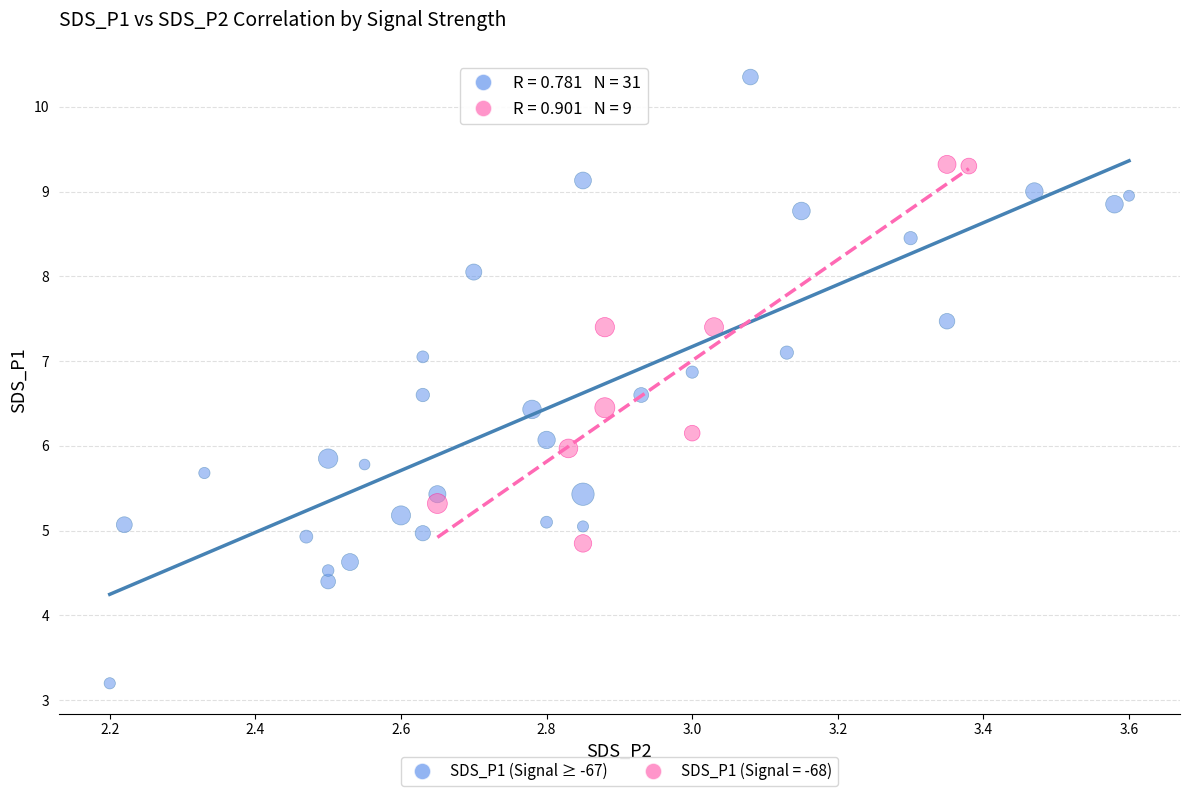

Which series has the largest Y range (max minus min)?

SDS_P1 (Signal ≥ -67)